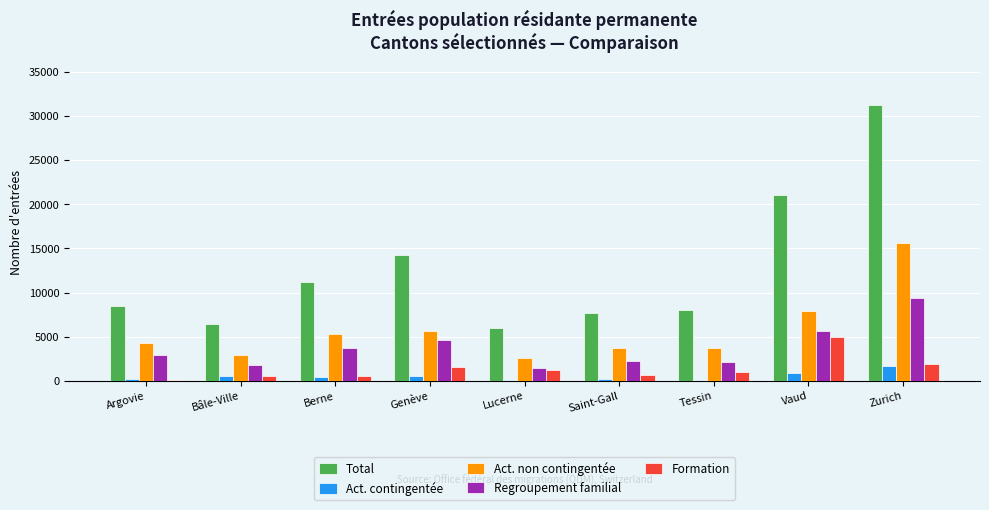

What is the difference between the highest and lowest values at Vaud?

20253